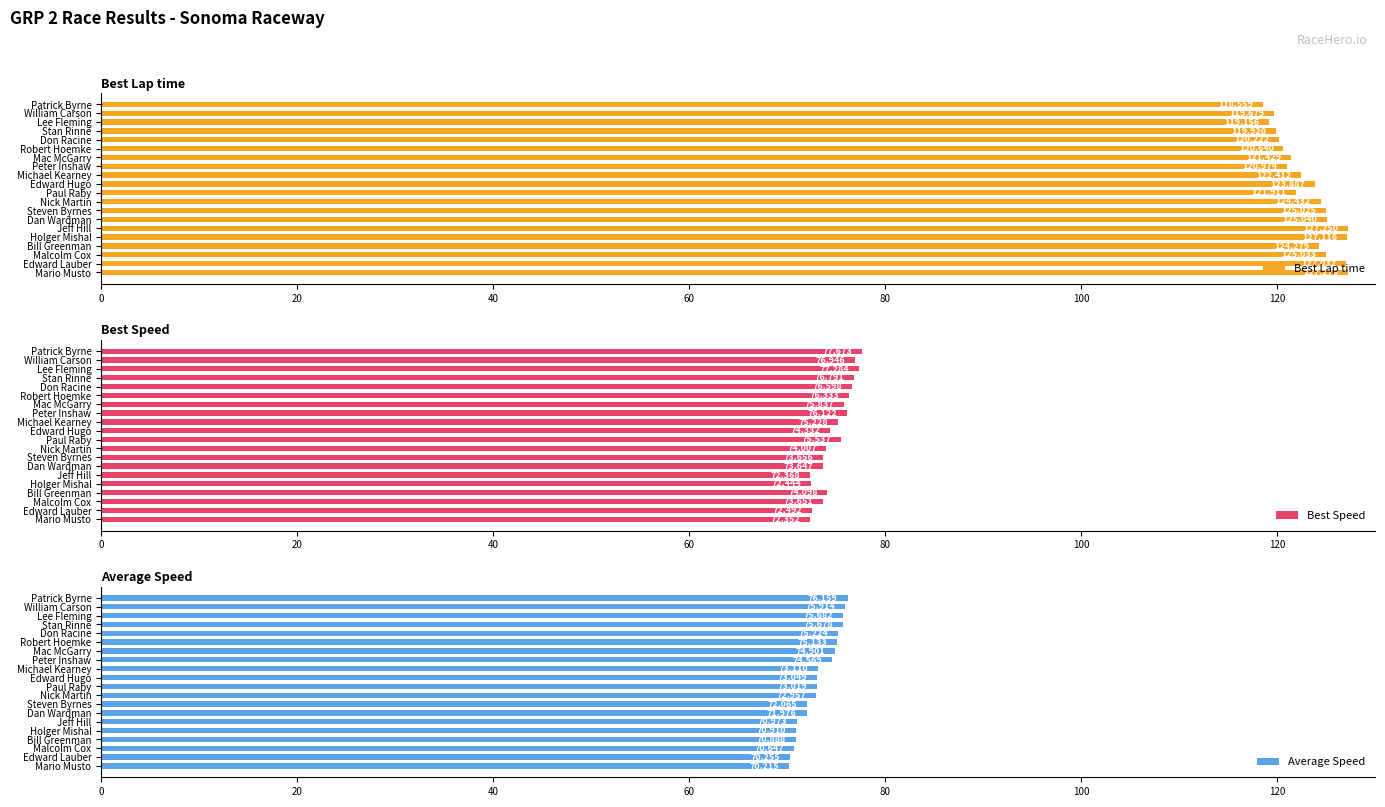

The Best Lap time series shows 30.9 at Steven Byrnes. True or false?

False